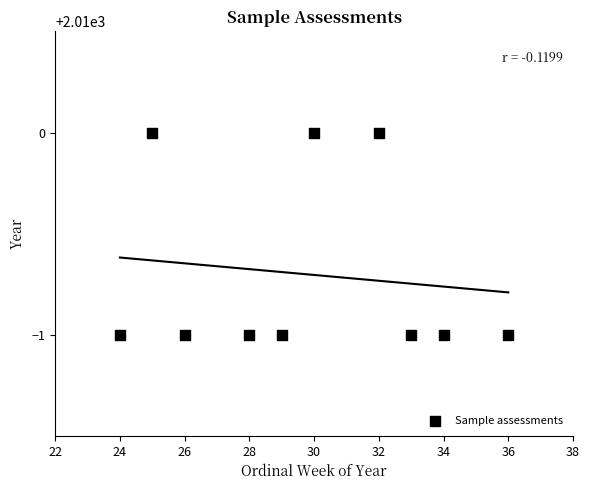

What is the average X value?

30